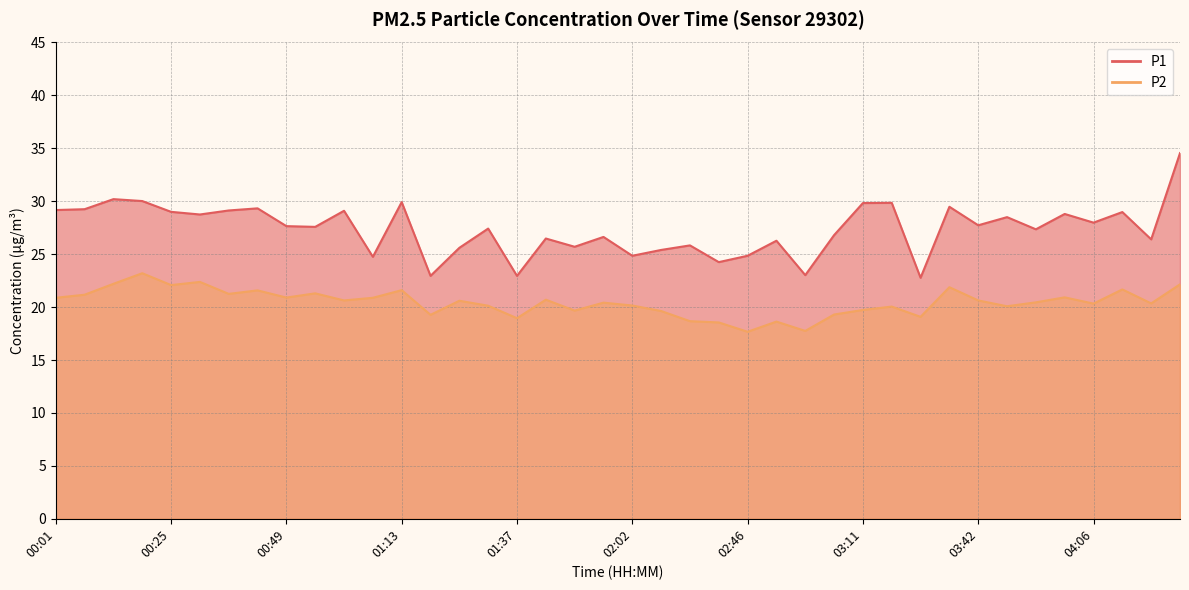

Where is the first local maximum for P2?

00:19